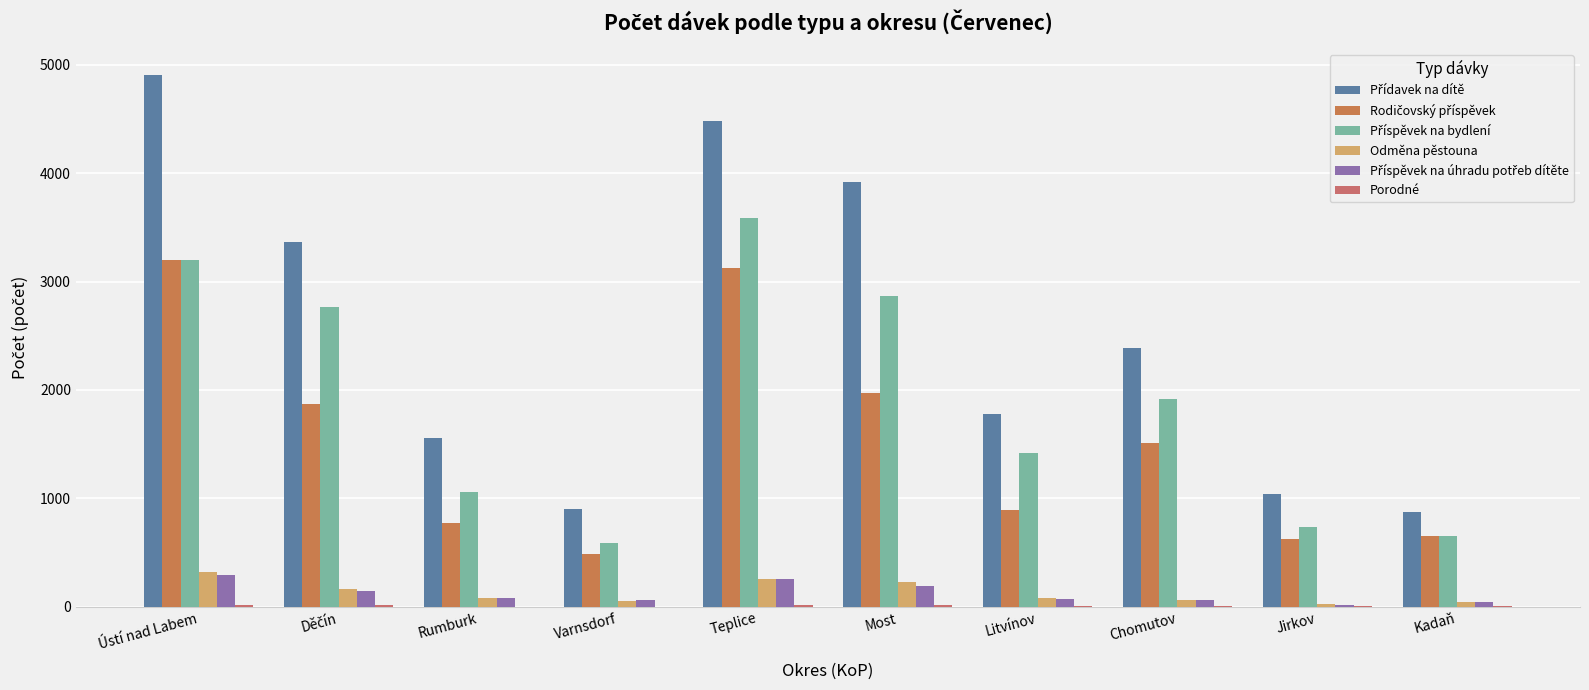

Count the number of categories in the chart.

10